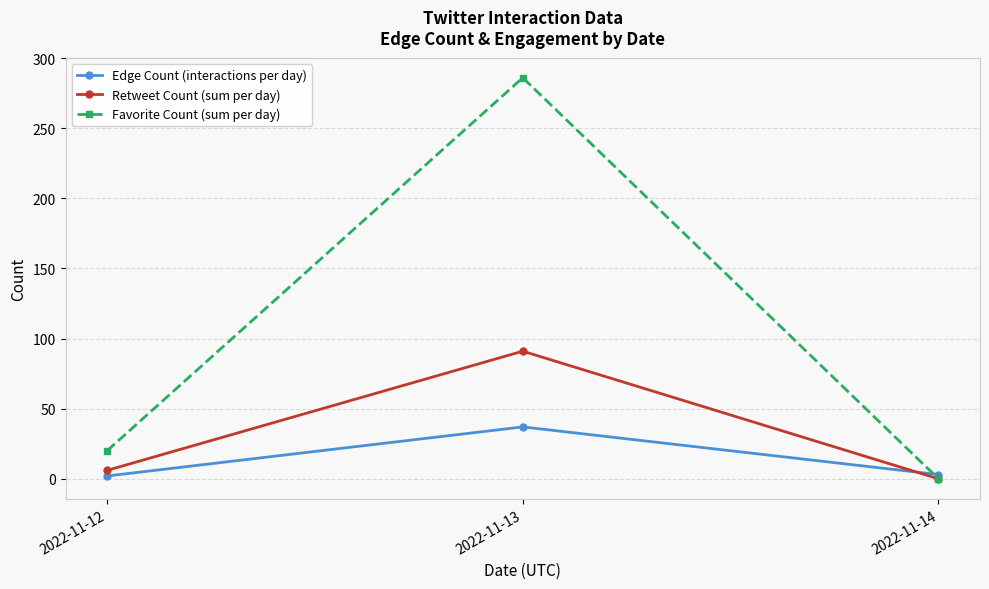

At which label is Favorite Count (sum per day) closest to 143?

2022-11-12